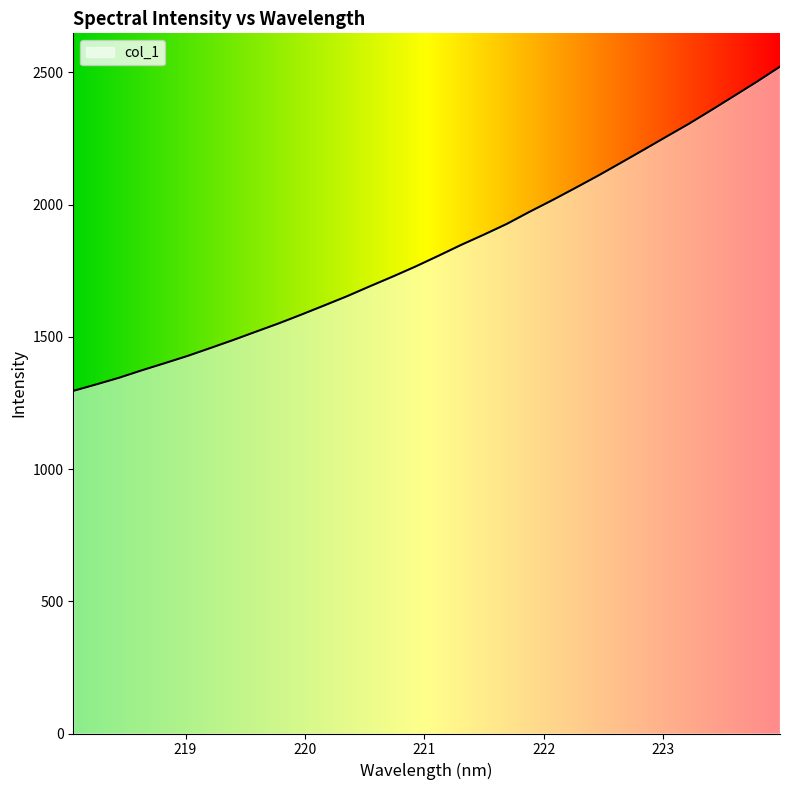

What is the greatest value displayed?

2521.4